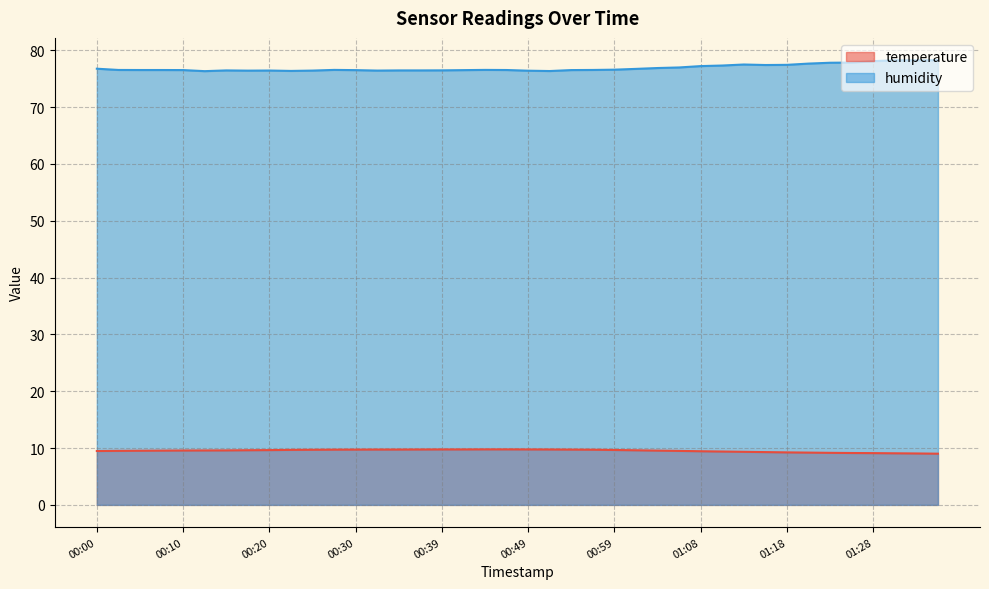

The value of humidity at 00:10 is 122.7. True or false?

False